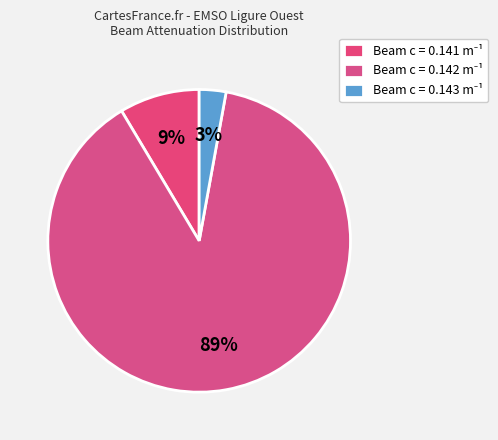

What is the largest slice in the pie chart?

0.142